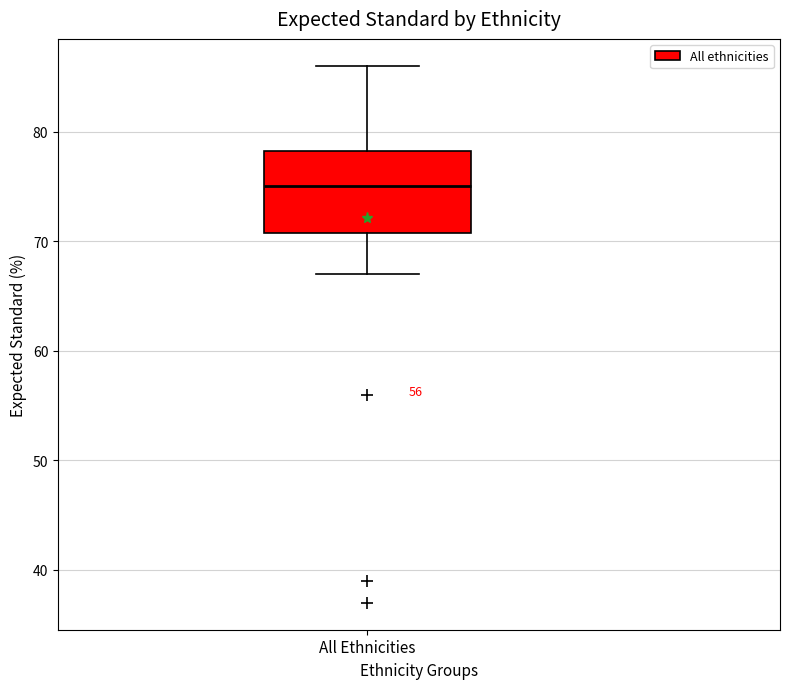

Where does the lower whisker of the box for All Ethnicities end on the y-axis? The values are not printed on the chart, so give them approximately, as read against the axis.

67